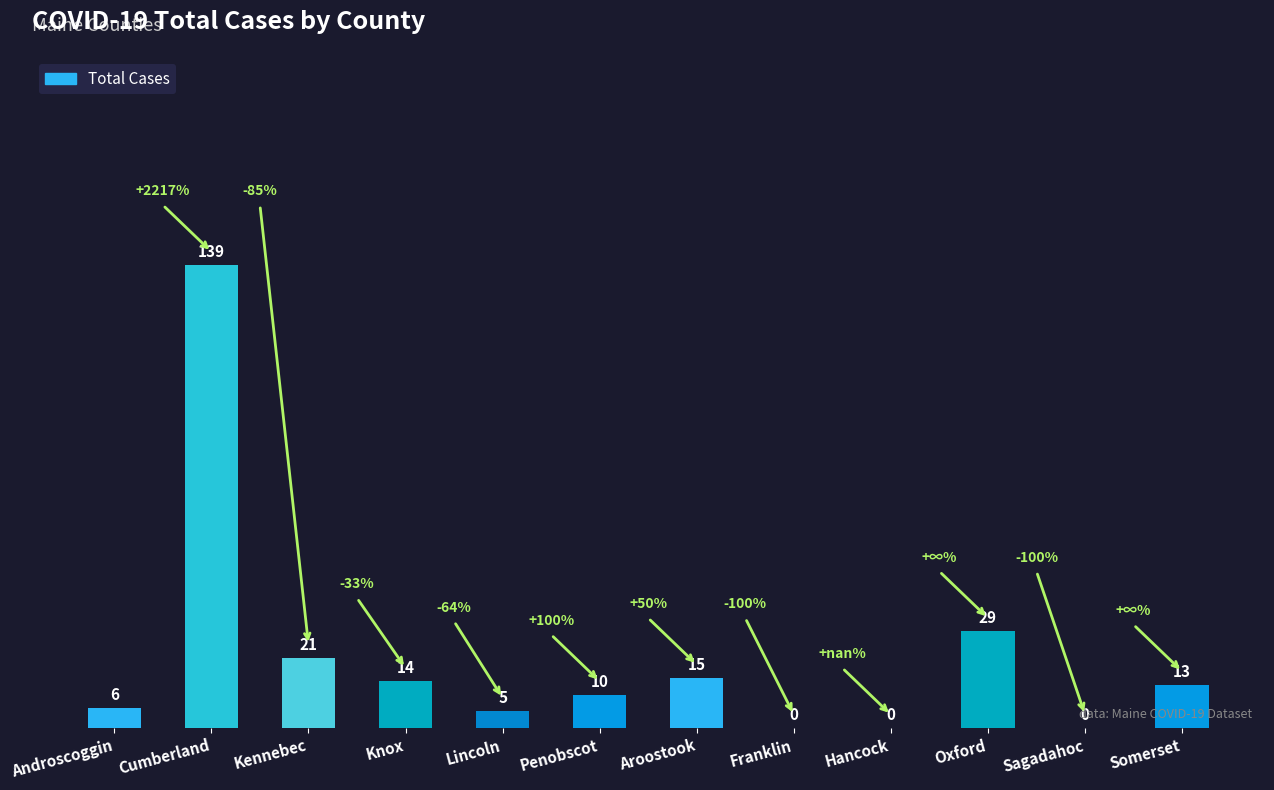

What is the sum of the values at Sagadahoc and Somerset?

13